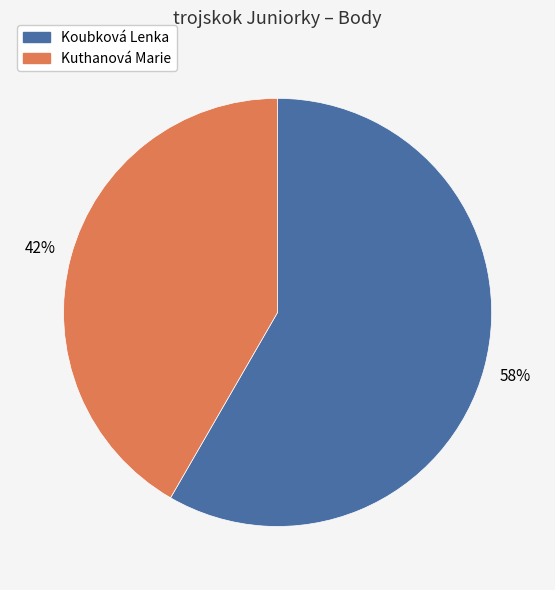

Which slice is the largest?

Koubková Lenka